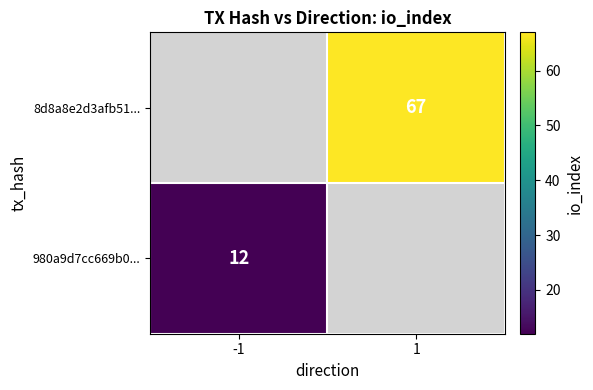

Is it true that 8d8a8e2d3afb51... equals 67 at 1?

True